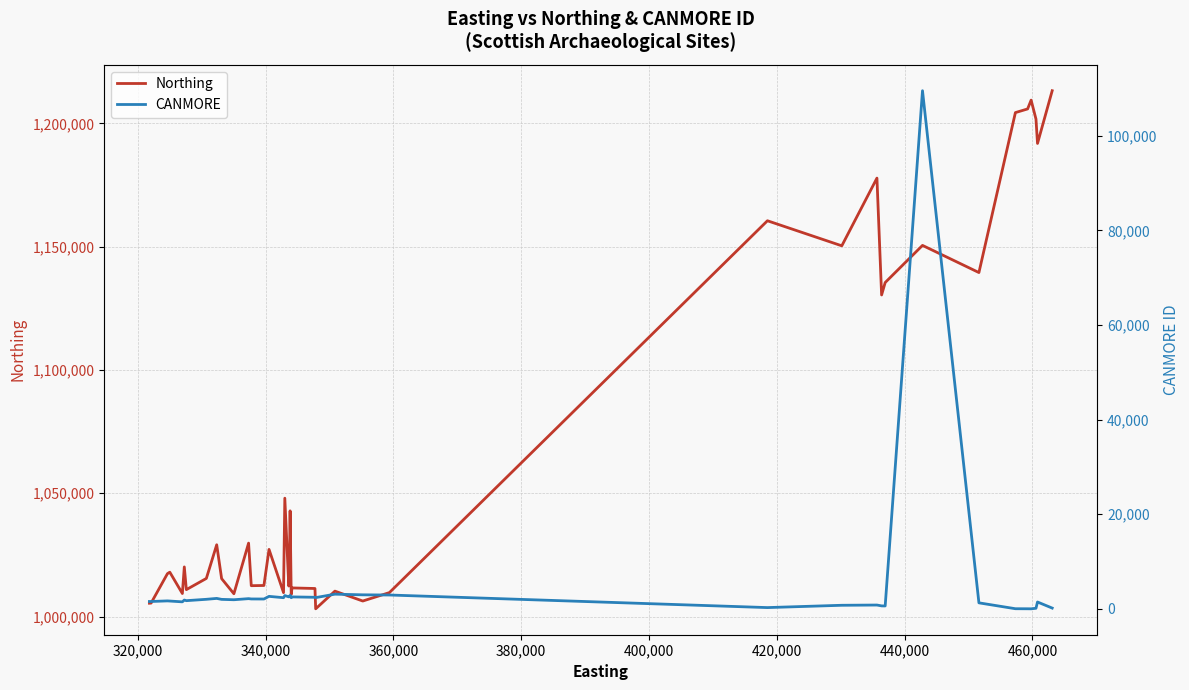

Which series has the widest spread of values?

Northing